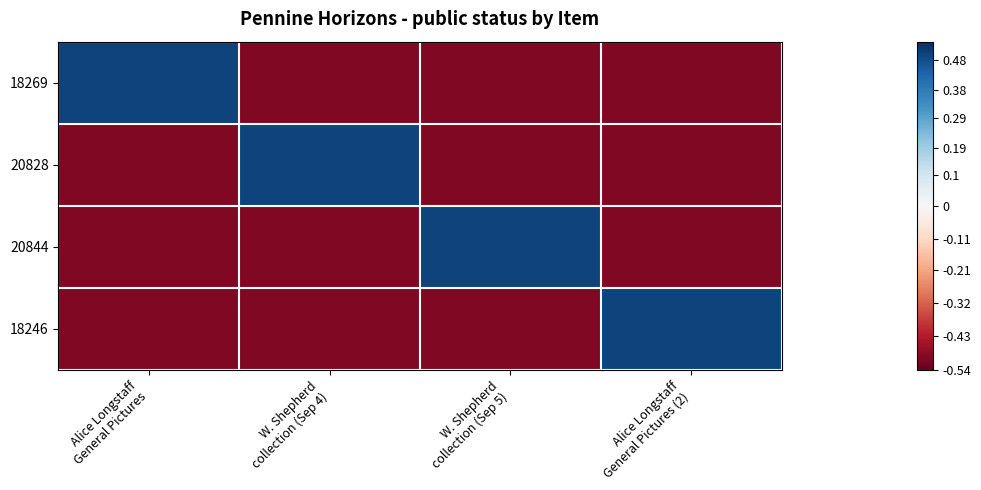

Which series has the largest range (max minus min)?

18269